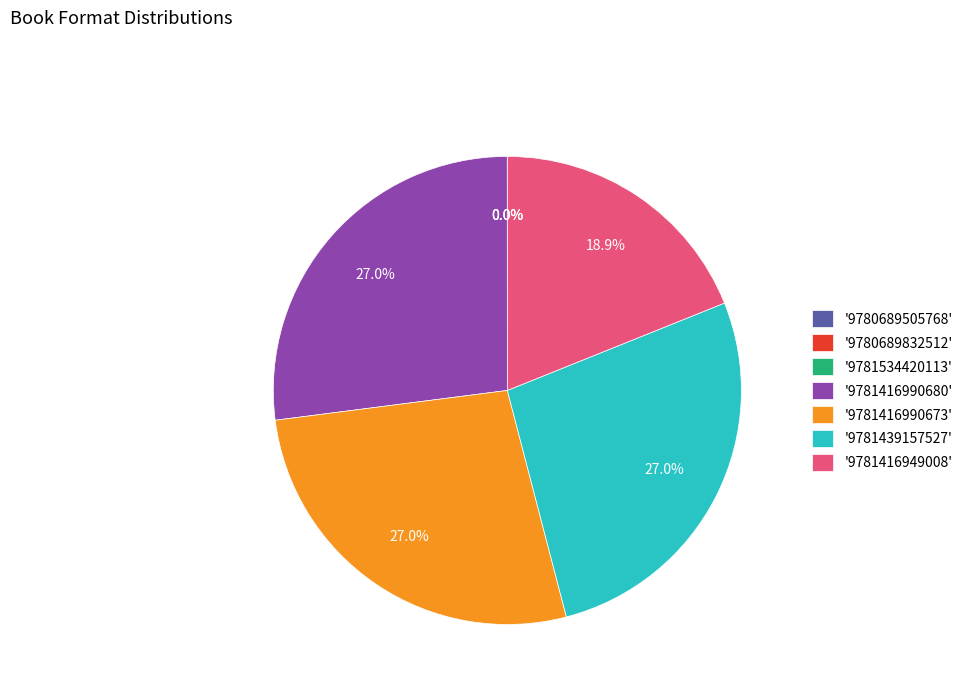

What percentage do '9781416990673' and '9781439157527' together represent?

54.1%